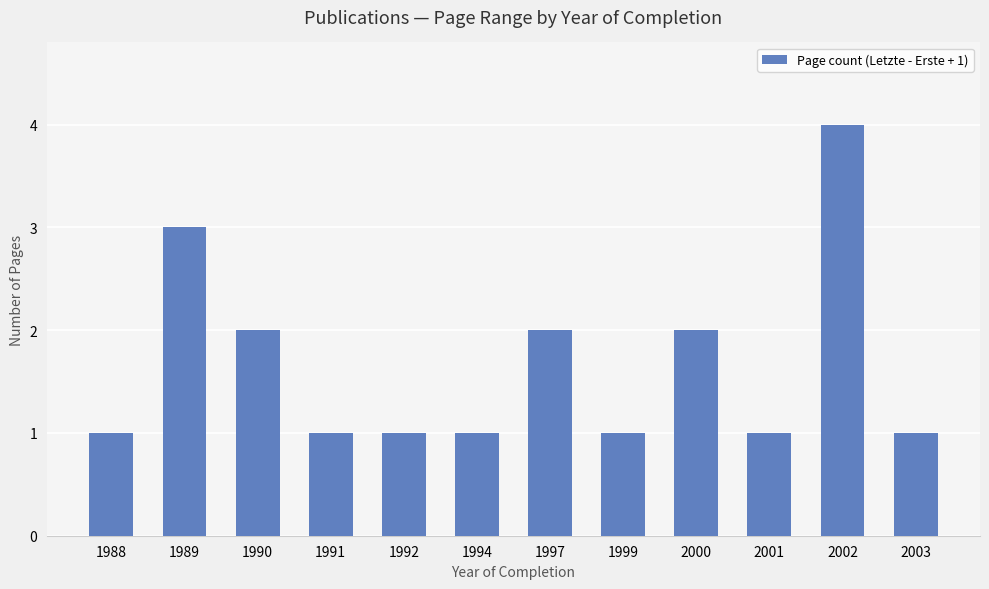

How many categories are shown in the chart?

12